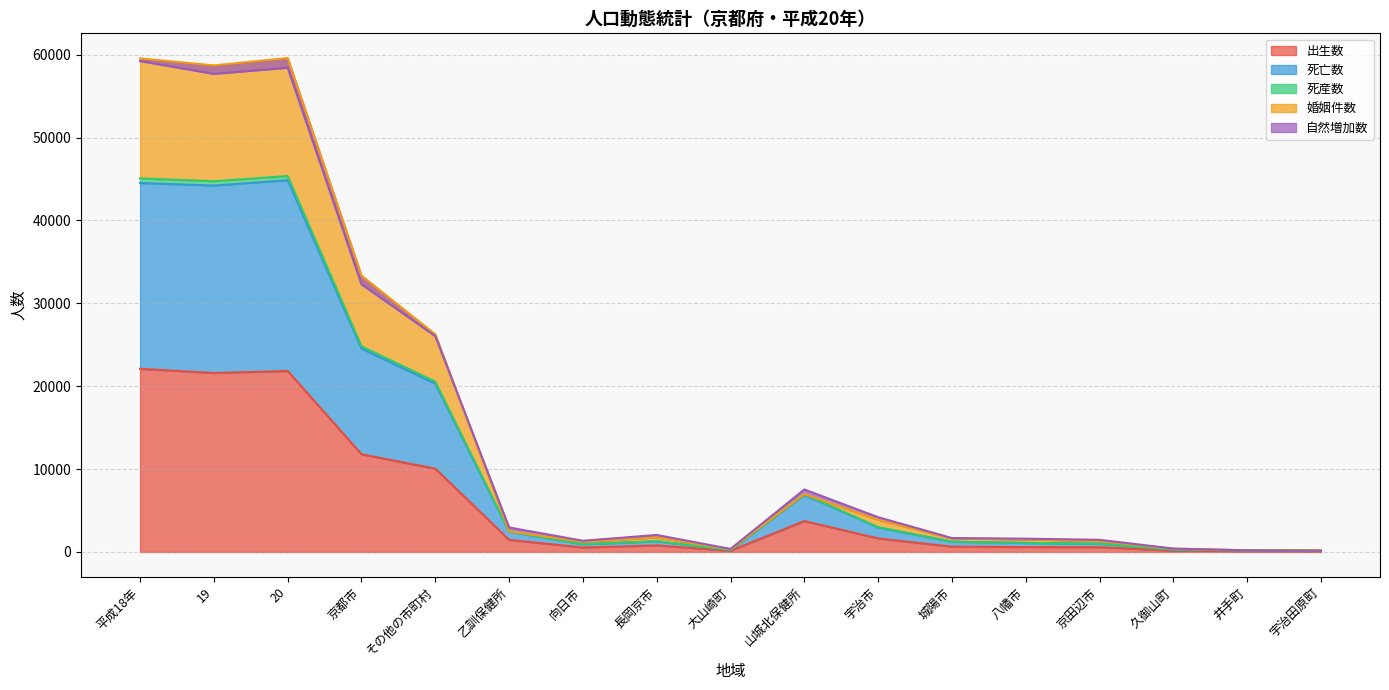

What value does the 出生数 series have at 宇治市?

1633